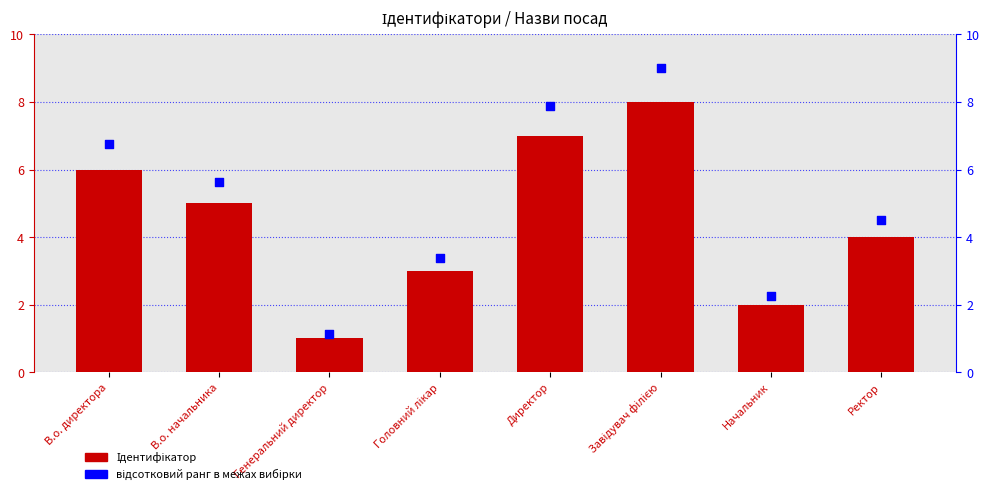

What is the total value across all series at Директор?

14.9